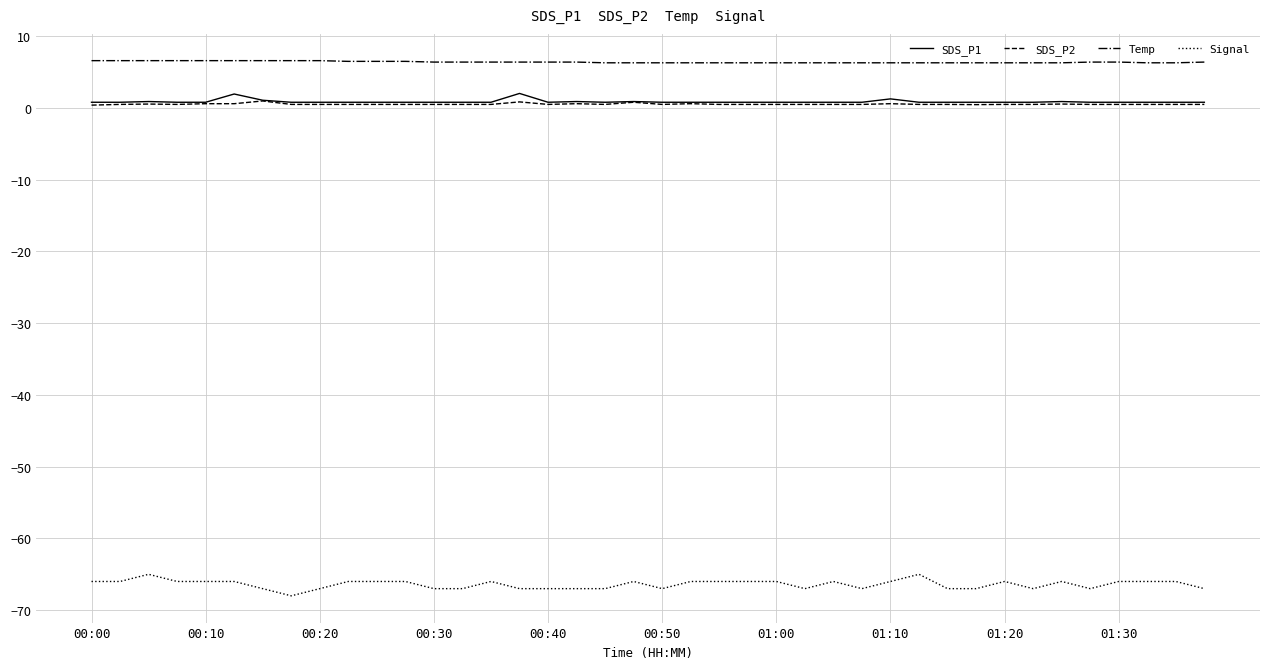

Which series has the largest total across all categories?

Temp